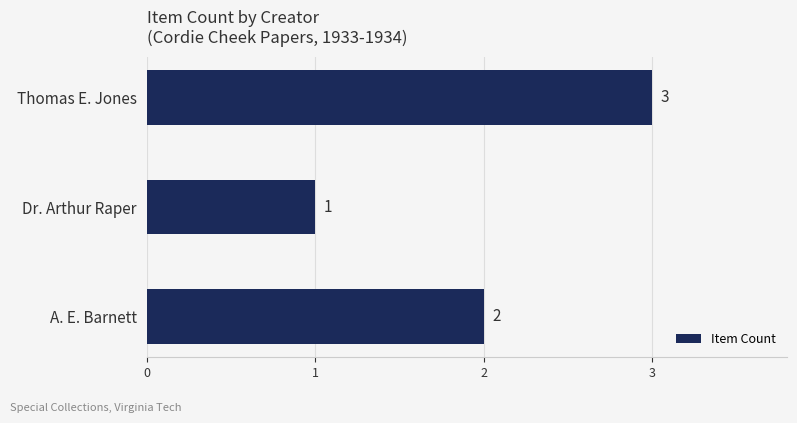

Where is the data nearest to the value 2?

A. E. Barnett